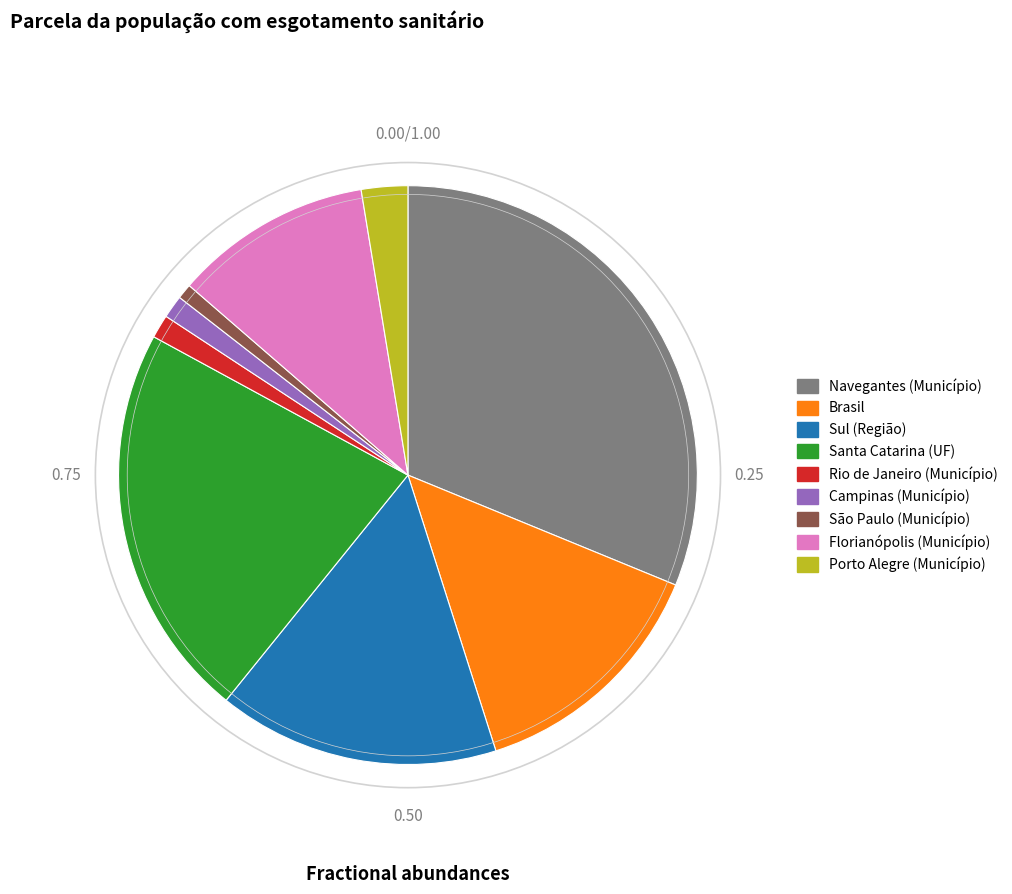

Between Florianópolis (Município) and São Paulo (Município), which is larger?

Florianópolis (Município)